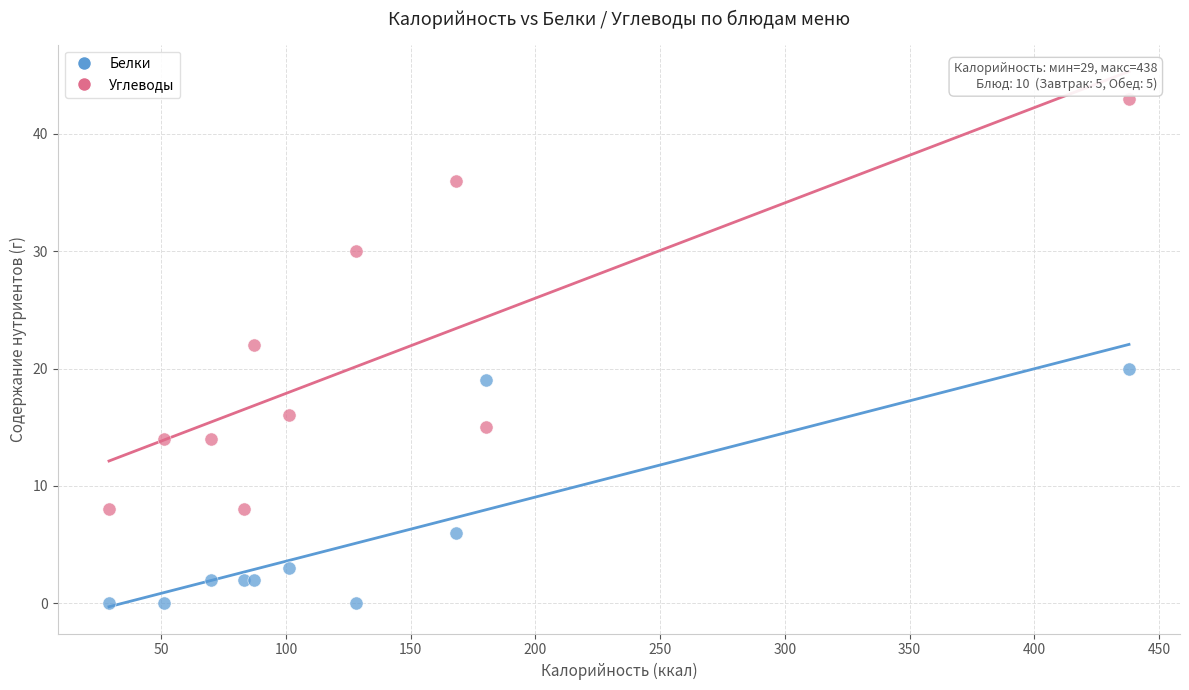

Which series contains the lowest Y value?

Белки